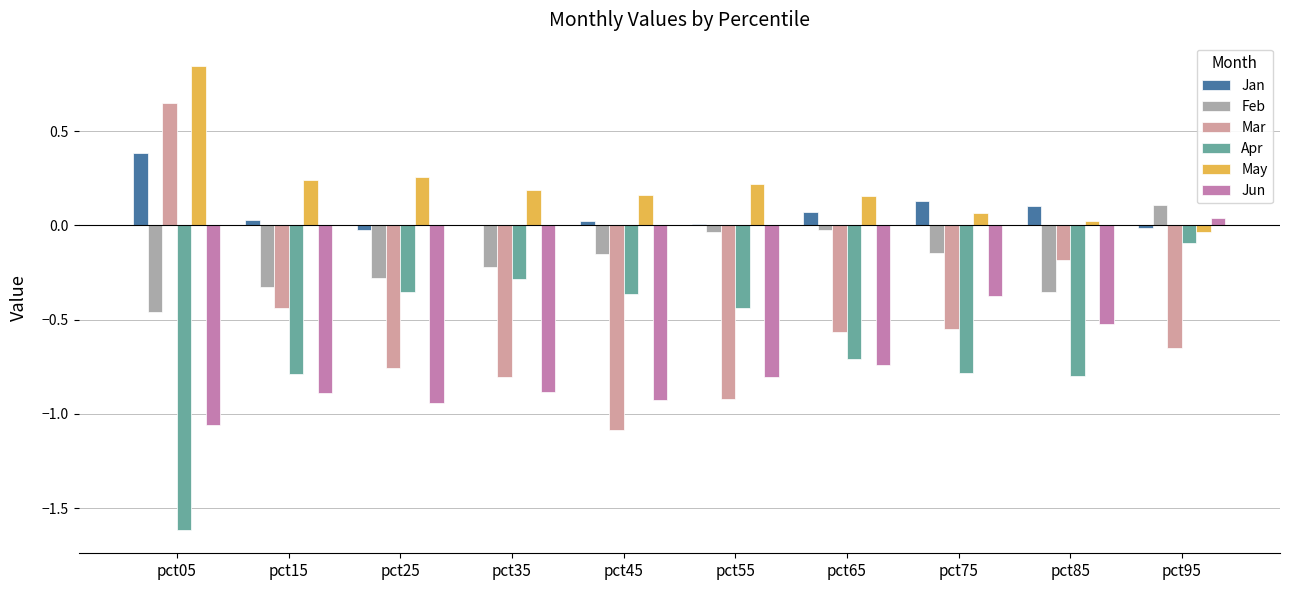

Is it true that Mar equals 0.9 at pct05?

False